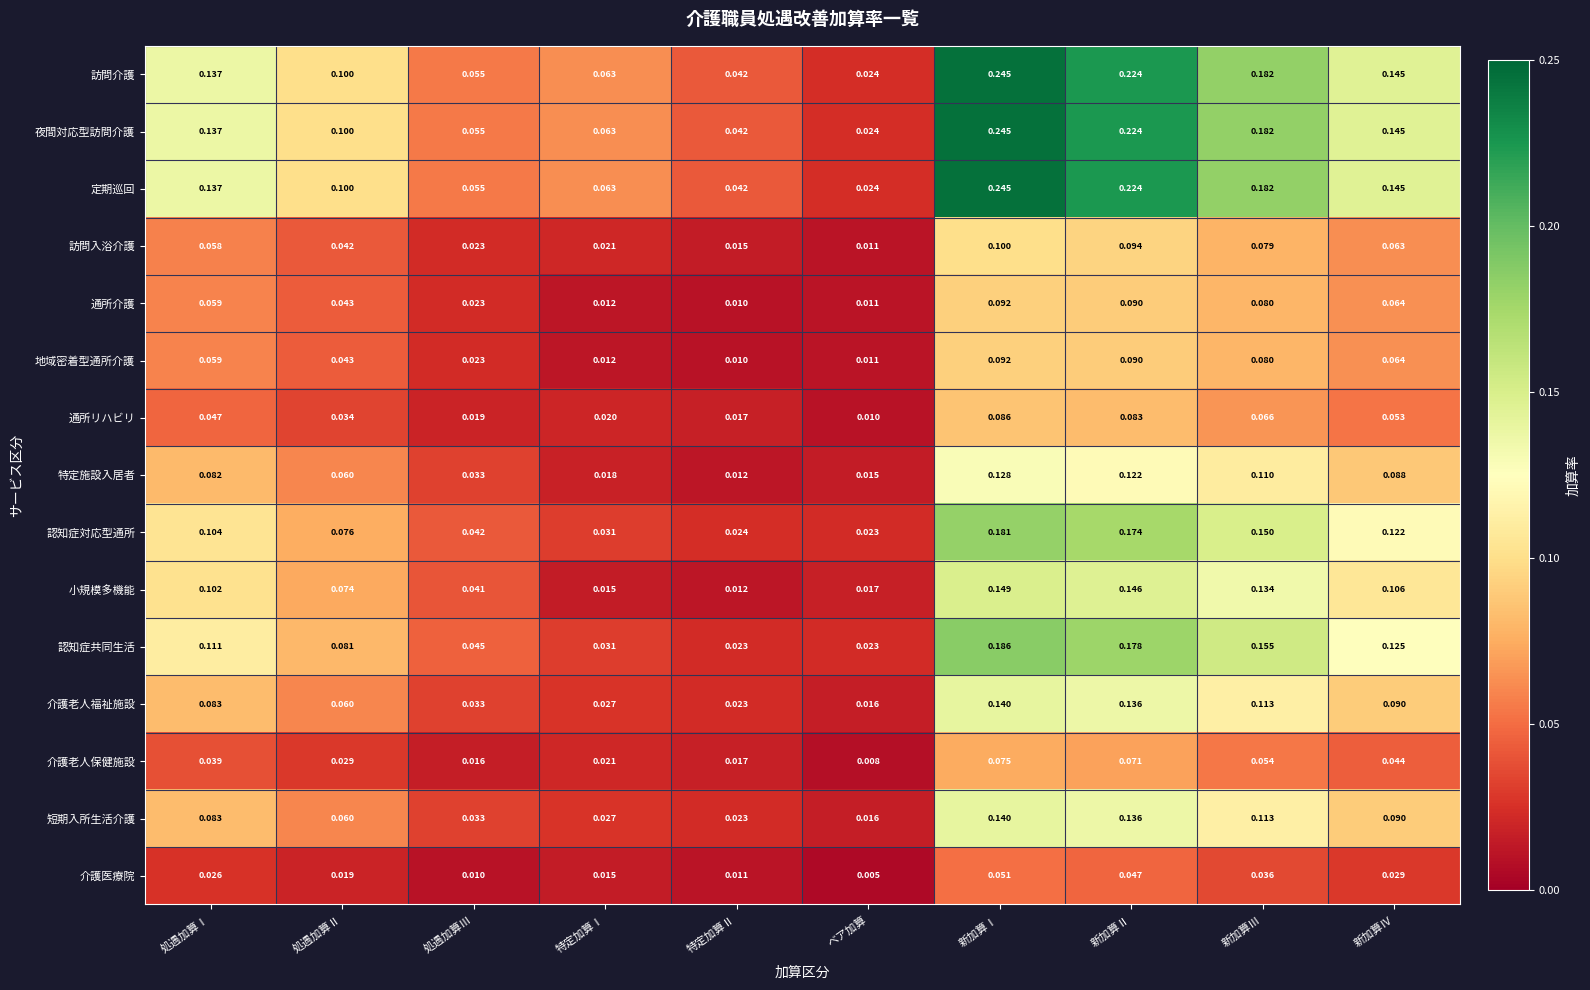

Which category has the highest value across all series?

新加算Ⅰ